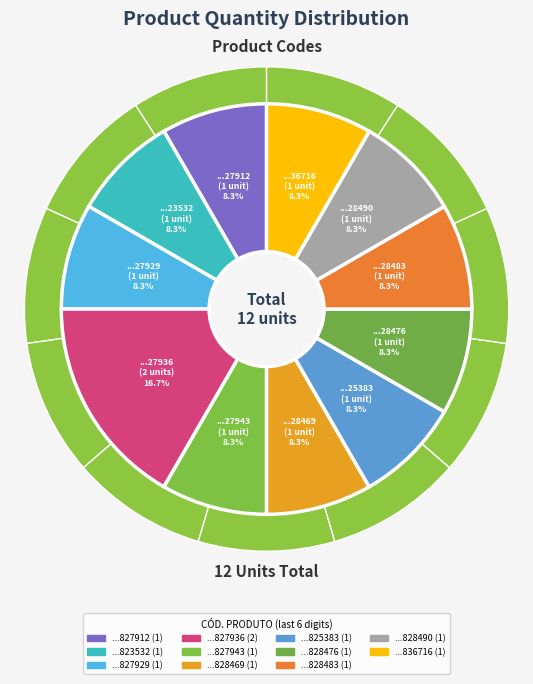

Does 7895493827912 represent more than half of the total?

No